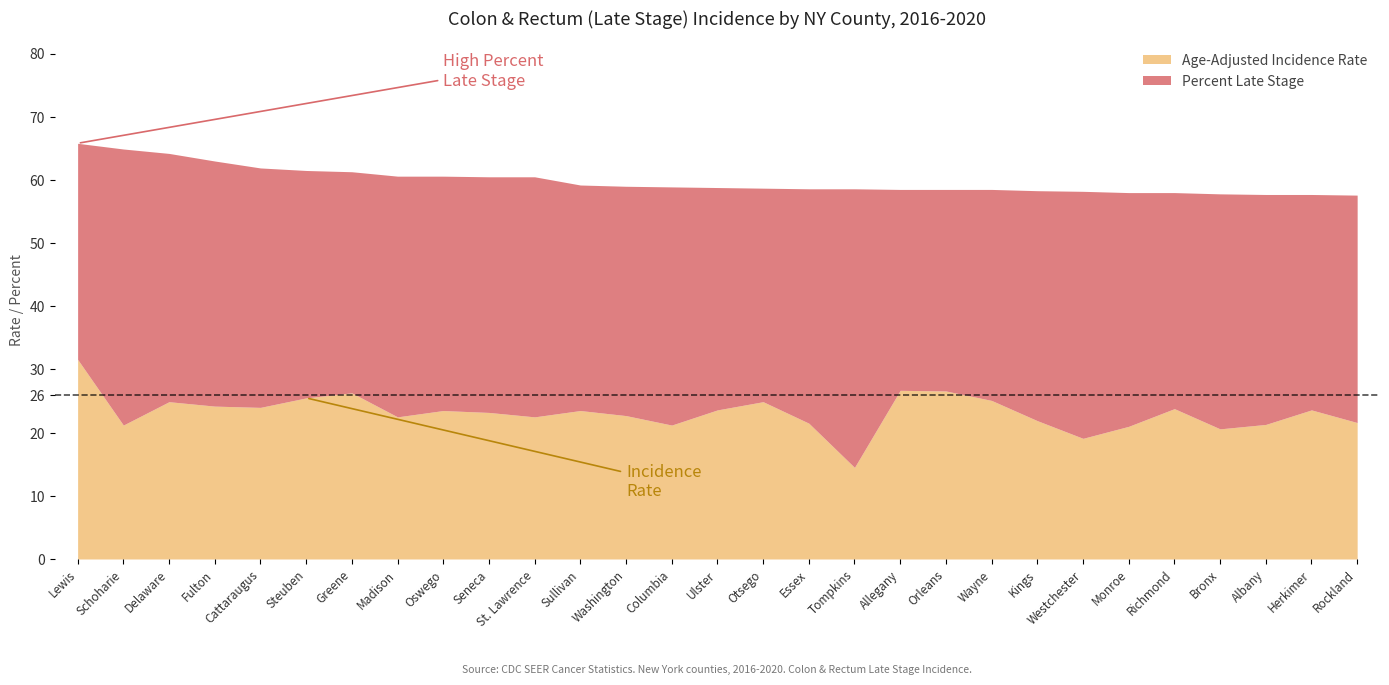

True or false: Age-Adjusted Incidence Rate has more than 1 interior local peaks.

True